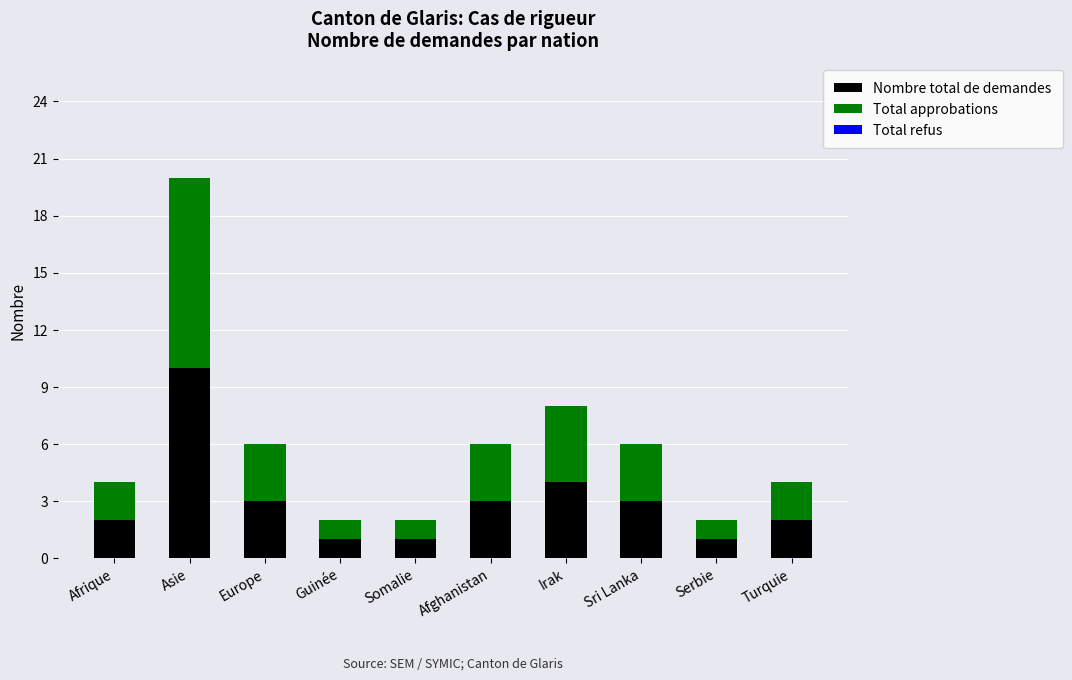

The value of Nombre total de demandes at Afrique is 0. True or false?

False